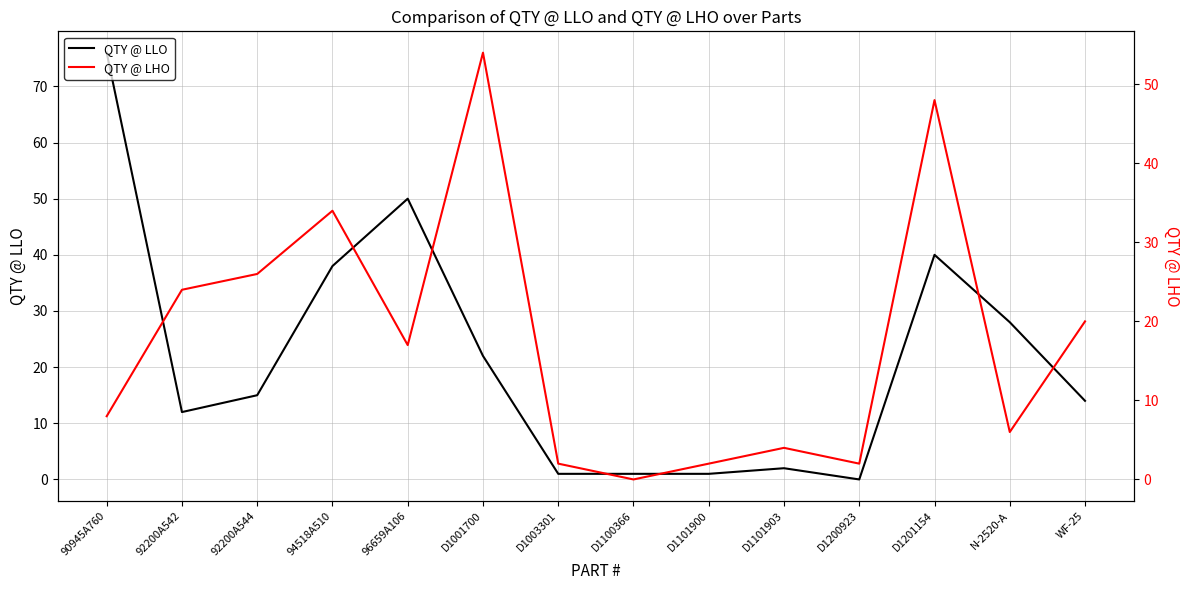

Rank the categories by QTY @ LLO value from lowest to highest.

D1200923, D1003301, D1100366, D1101900, D1101903, 92200A542, WF-25, 92200A544, D1001700, N-2520-A, 94518A510, D1201154, 96659A106, 90945A760